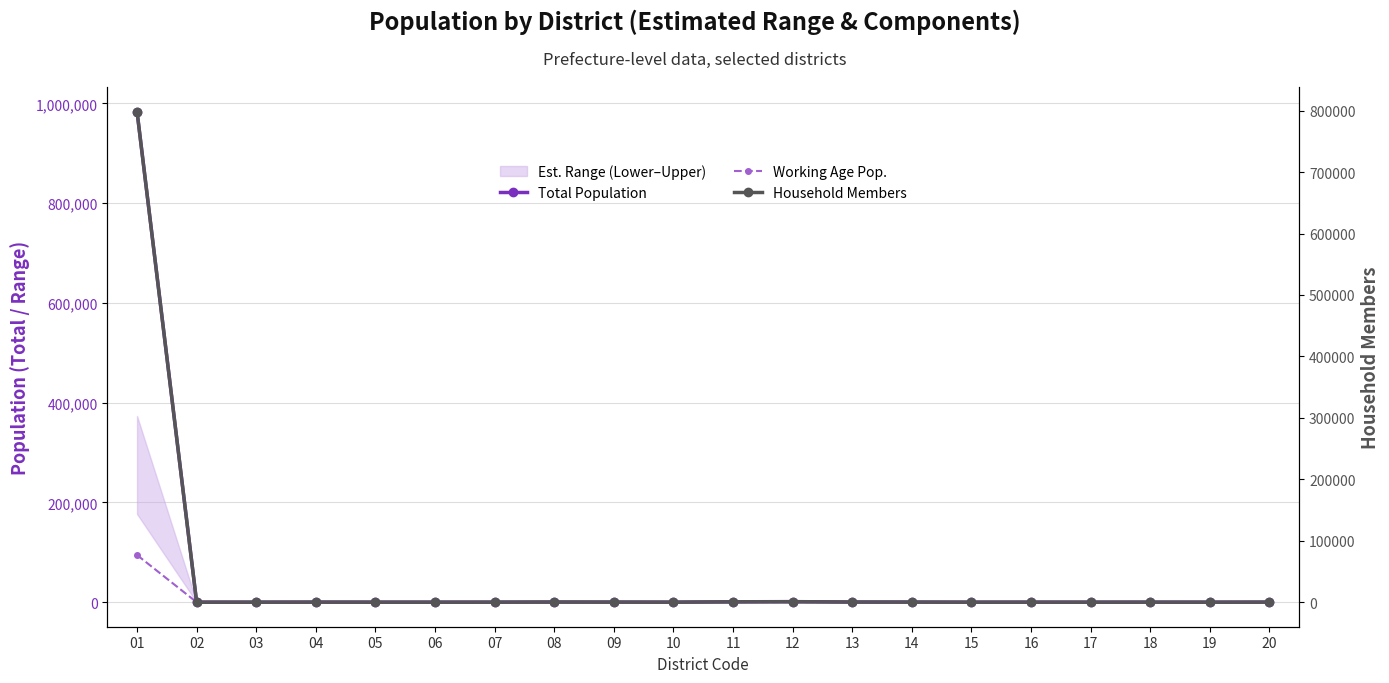

Reading left to right, list all the values displayed in this chart.

Total Population: 983526	53	44	154	49	27	75	331	179	79	765	1096	372	217	15	79	32	73	18	142
Working Age Pop.: 94547	3	4	18	1	4	7	44	27	13	94	144	32	73	1	11	3	11	2	20
Household Members: 798612	29	33	100	31	20	56	232	132	49	576	788	217	155	8	45	19	60	12	98